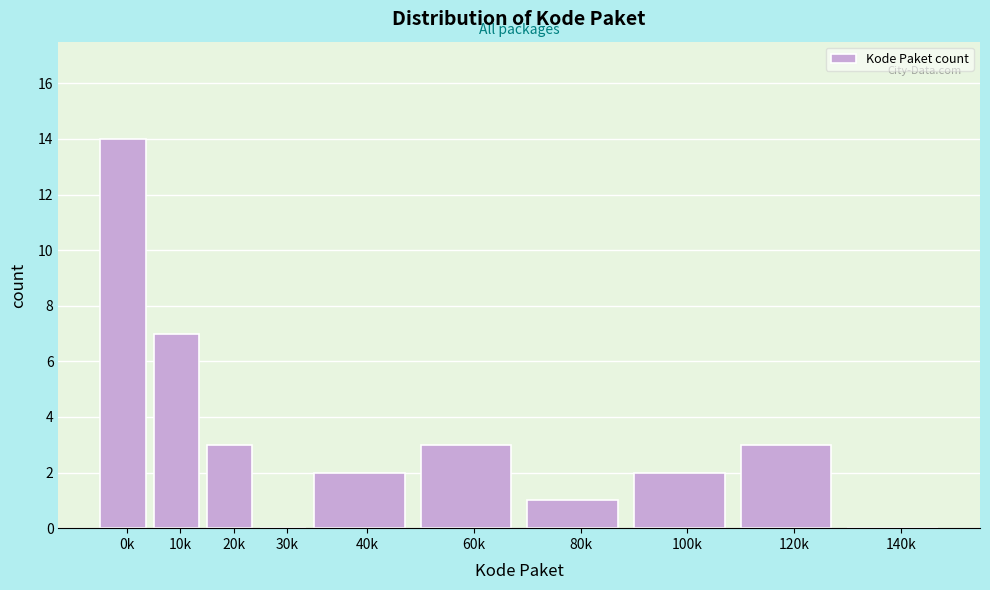

Reading left to right, what are all the values shown in this chart?

0k=14	10k=7	20k=3	30k=0	40k=2	60k=3	80k=1	100k=2	120k=3	140k=0